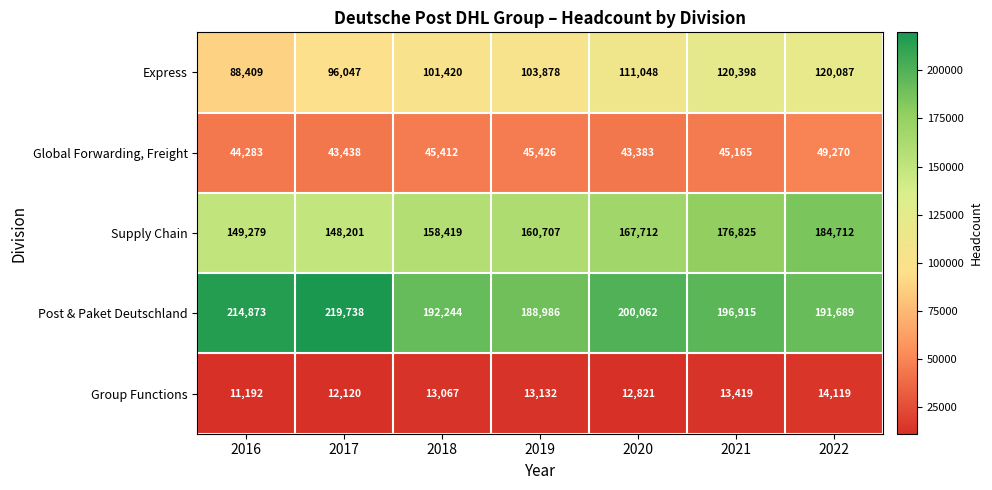

What value does the Express series have at 2017?

96047